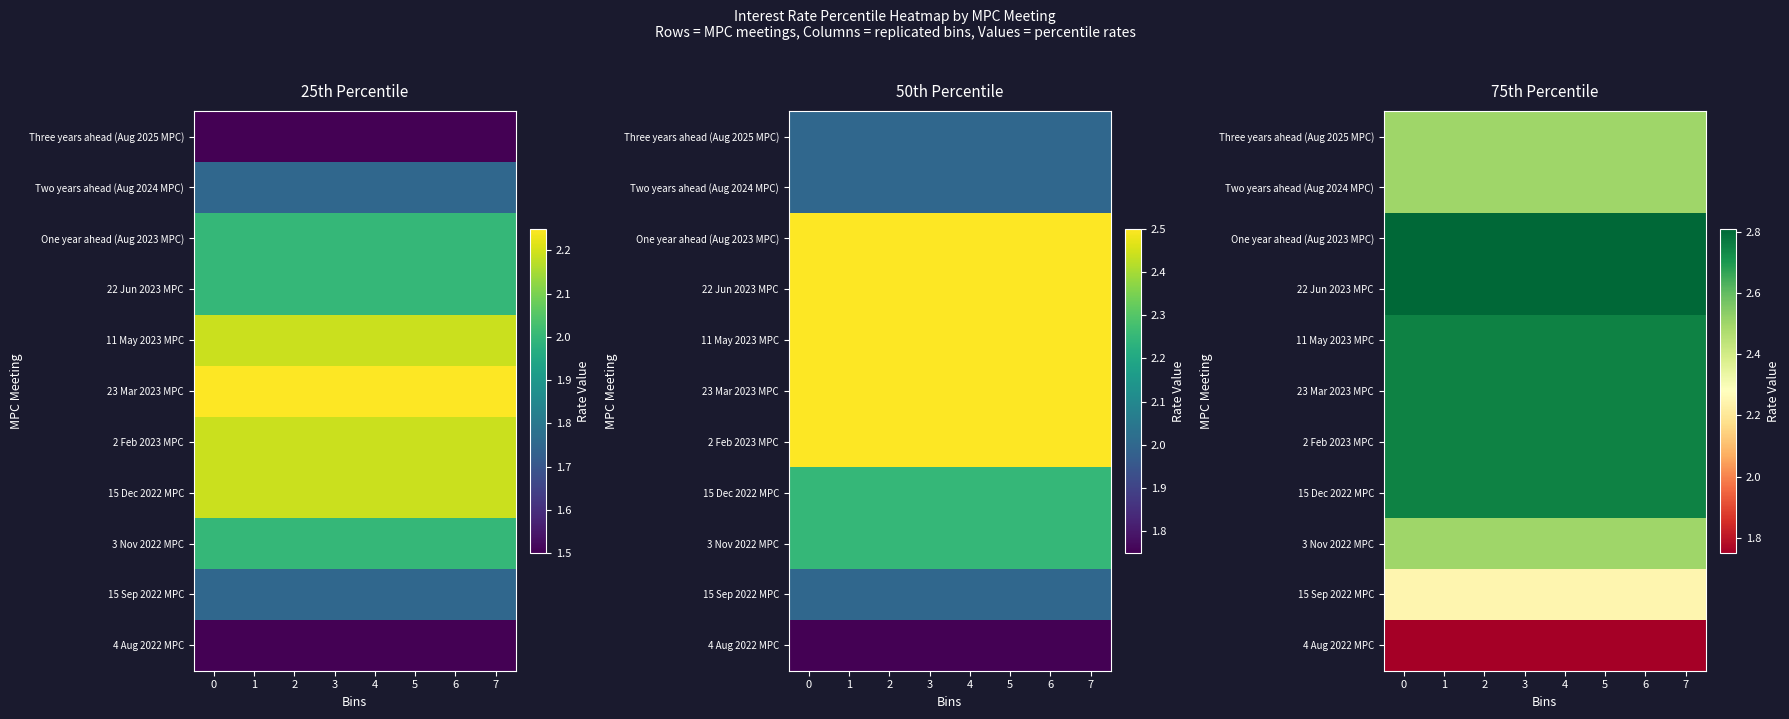

What is the total value across all series at 4?

28.1